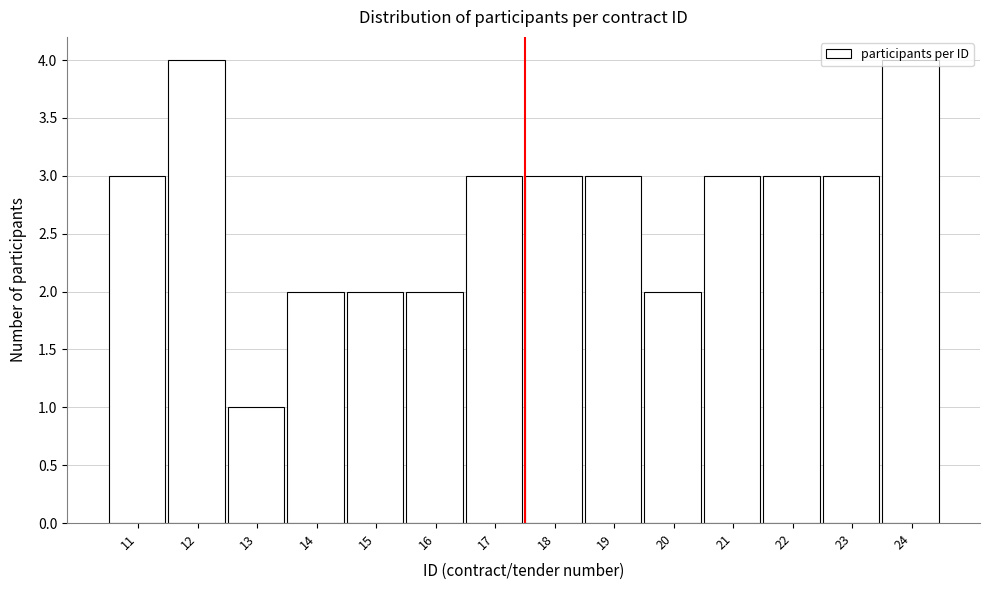

What is the sum of the values at 20 and 21?

5